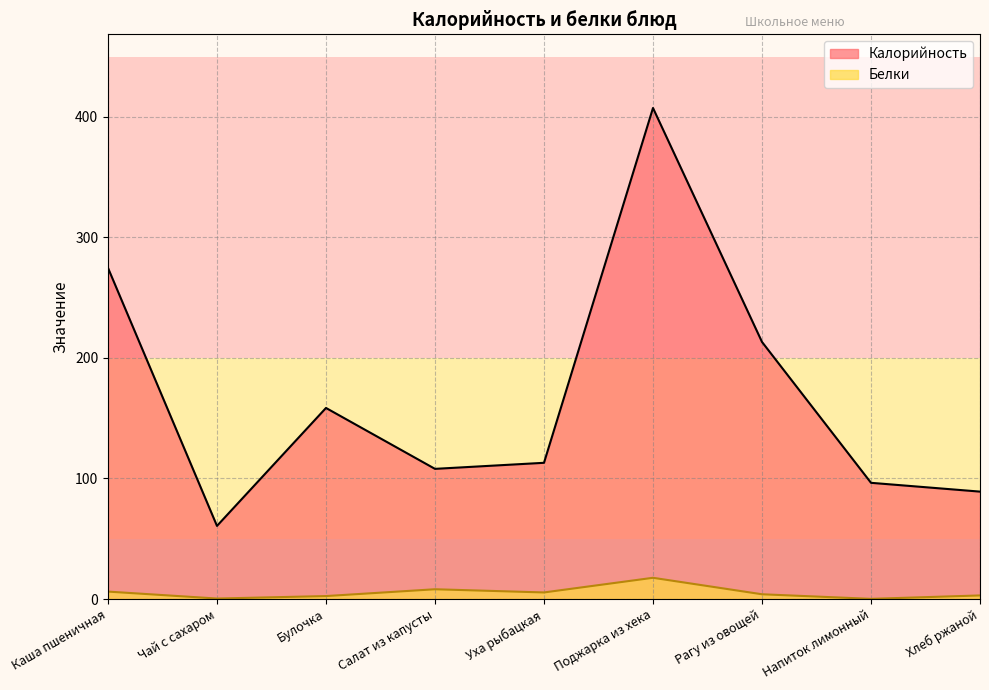

Which category has the highest value across all series?

Поджарка из хека